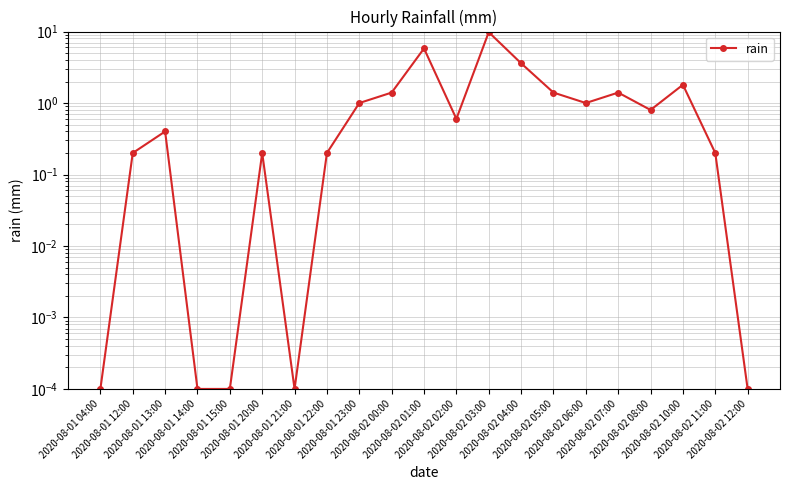

The chart shows a value of 1.4 at 2020-08-02 05:00. True or false?

True